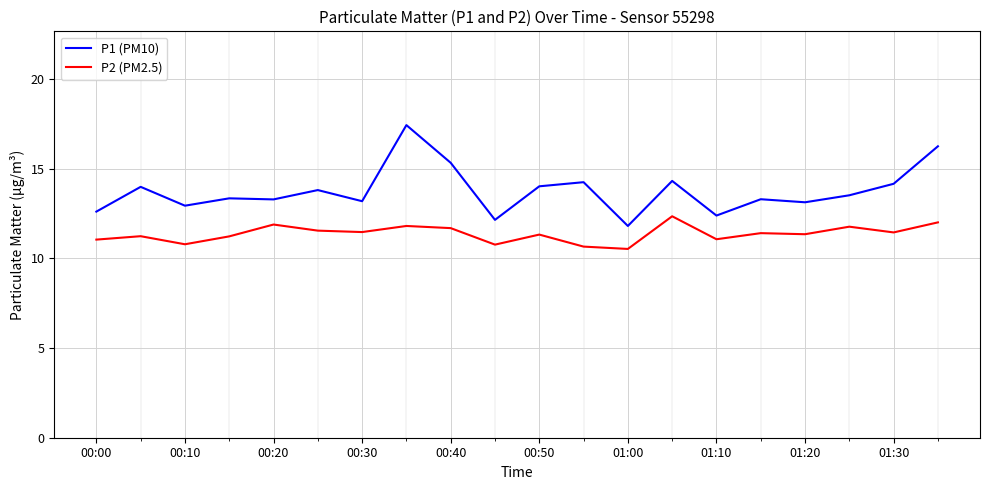

How many lines are shown in the chart?

2